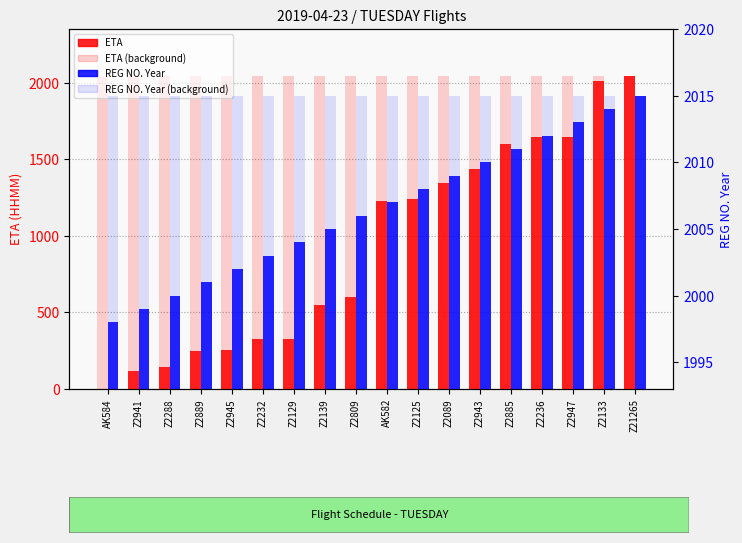

What is the average value of the REG NO. Year series?

2006